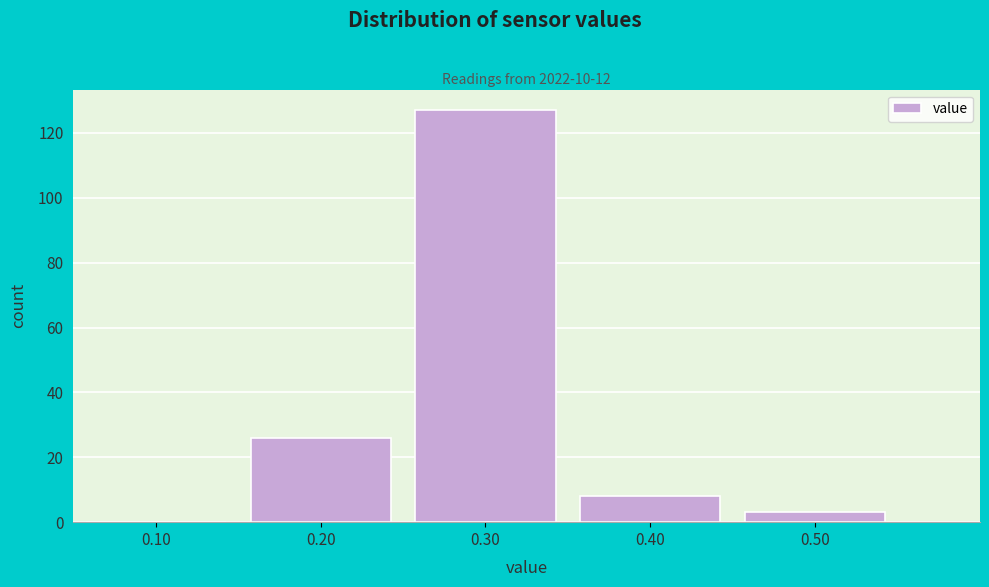

Reading left to right, extract all data points from this chart.

0.10=0	0.20=26	0.30=127	0.40=8	0.50=3